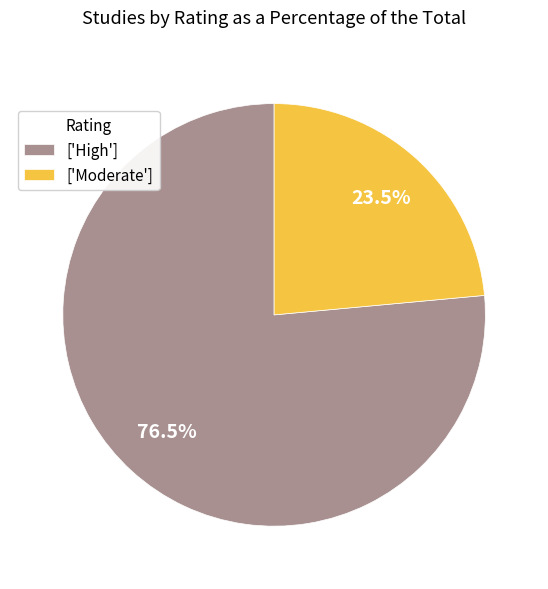

What portion of the pie excludes ['Moderate']?

76.5%